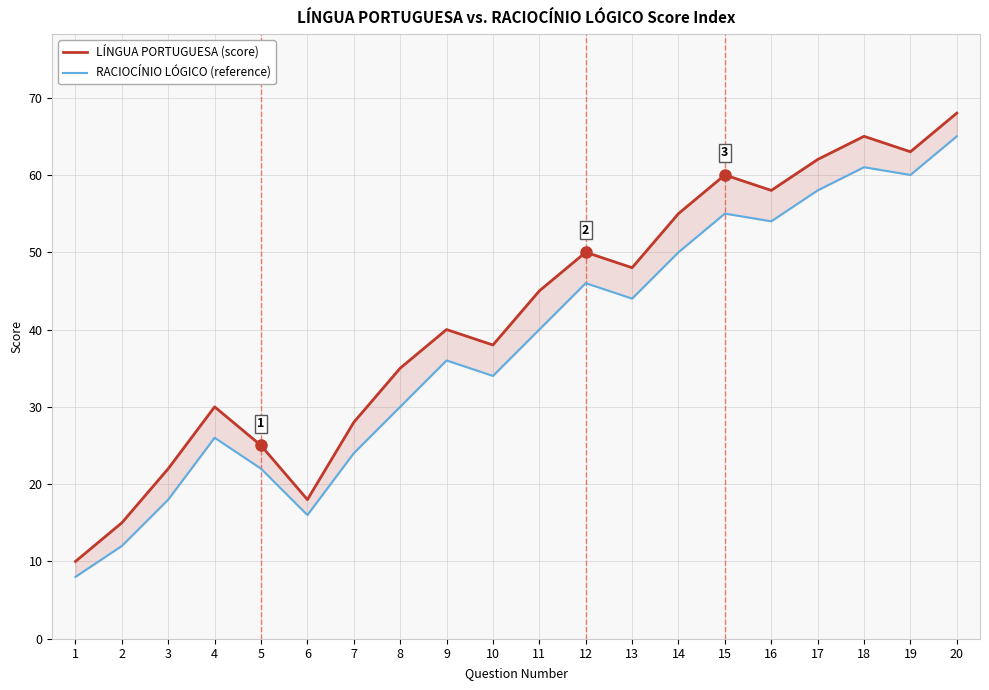

What is the difference between the highest and lowest values at 15?

5